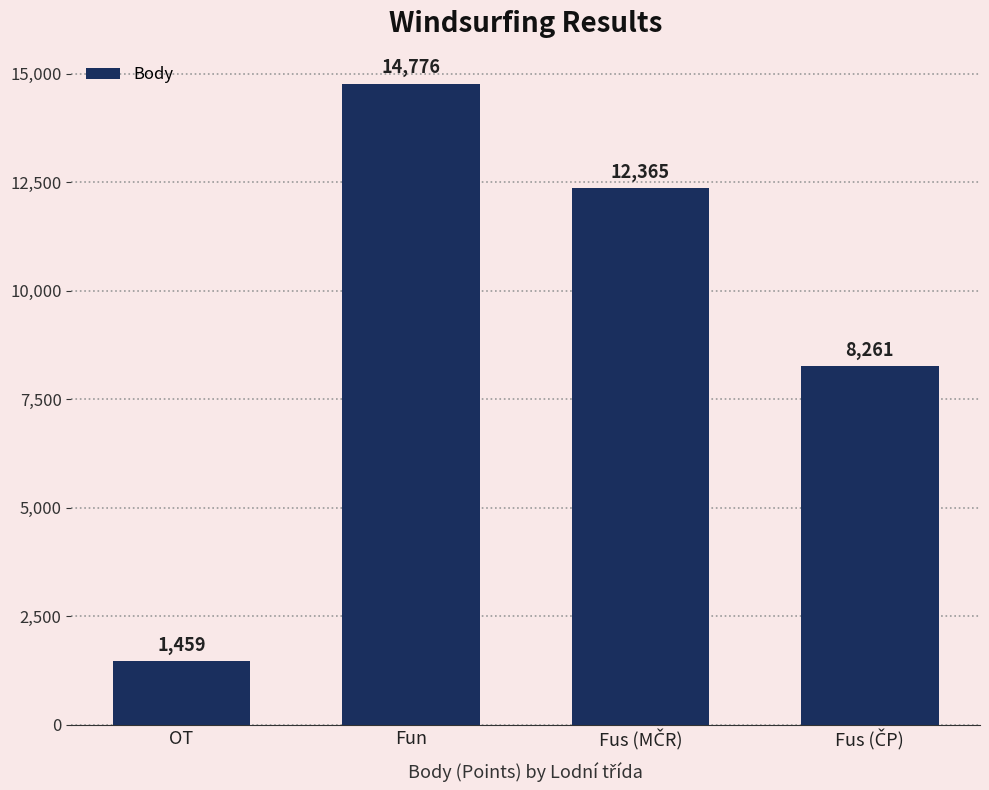

How many series are shown in this chart?

1